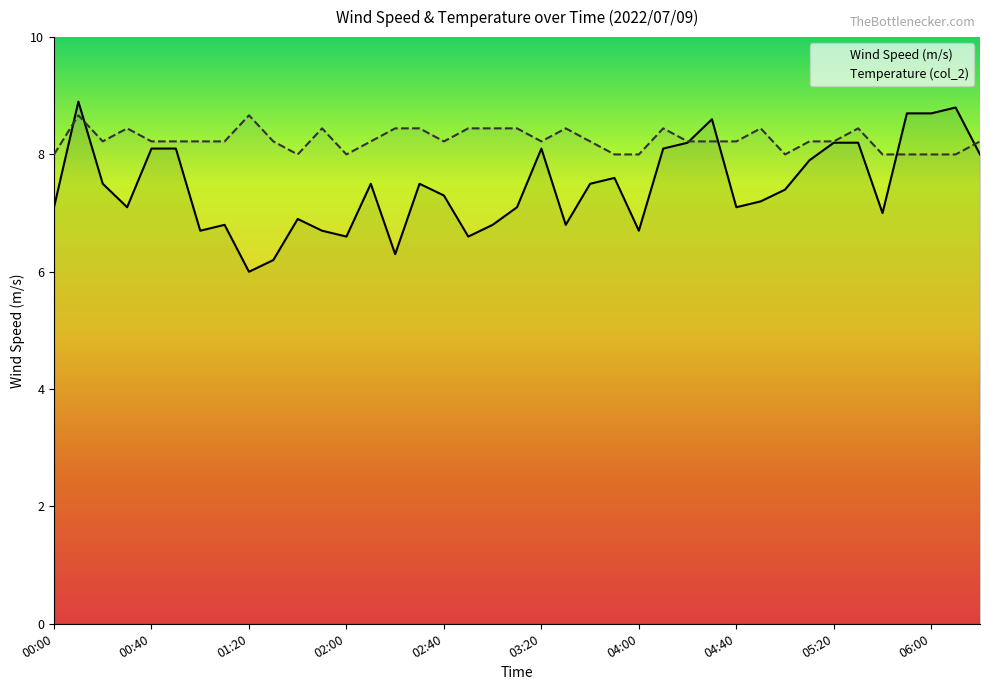

What is the label of the 2nd point from the left?

00:10